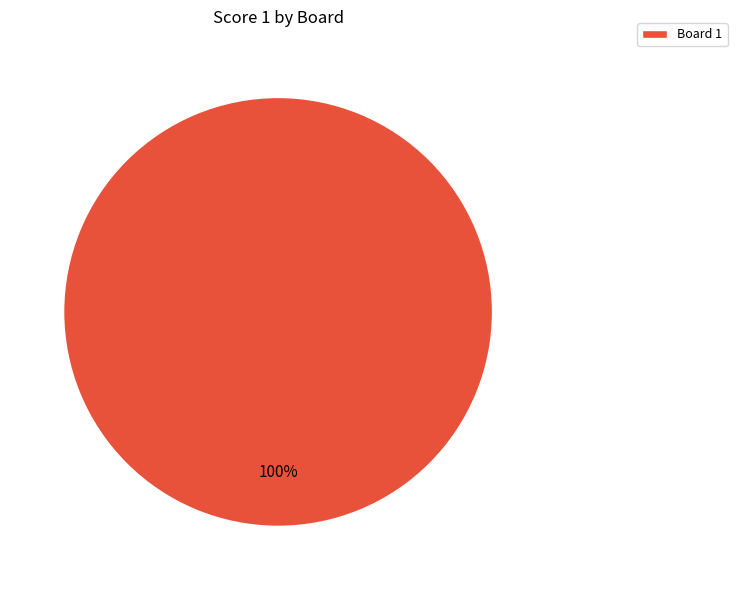

To the nearest percent, what portion does Board 1 represent?

100%